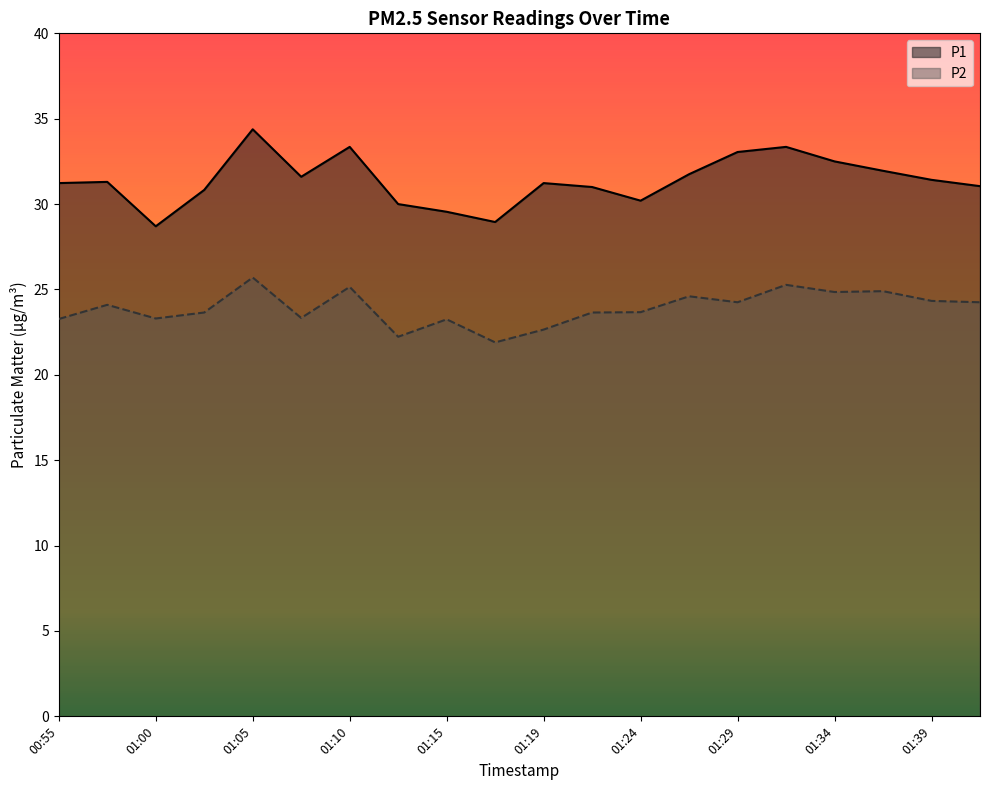

Which category has the lowest value across all series?

01:17